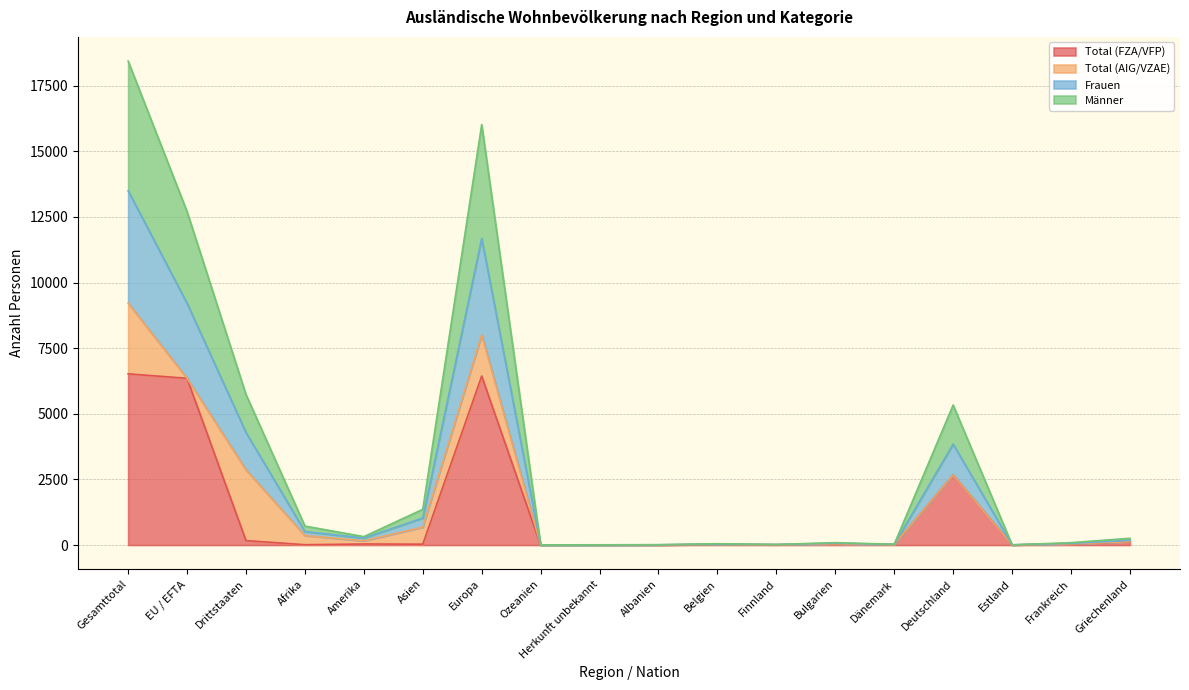

True or false: Männer has a value of 335 at Afrika.

False